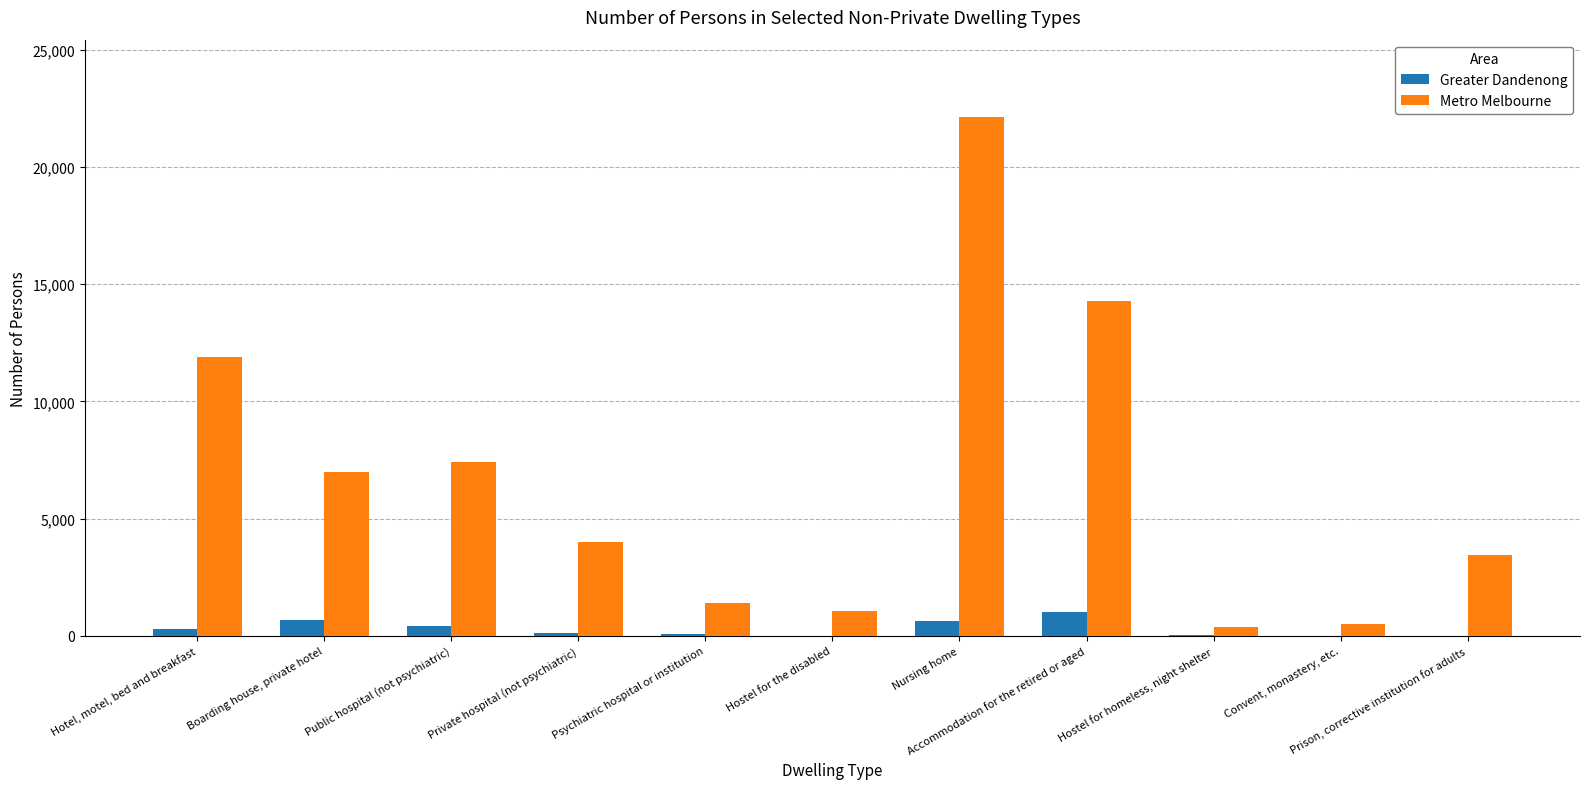

Between Hostel for the disabled and Prison, corrective institution for adults, which series saw the biggest shift?

Metro Melbourne